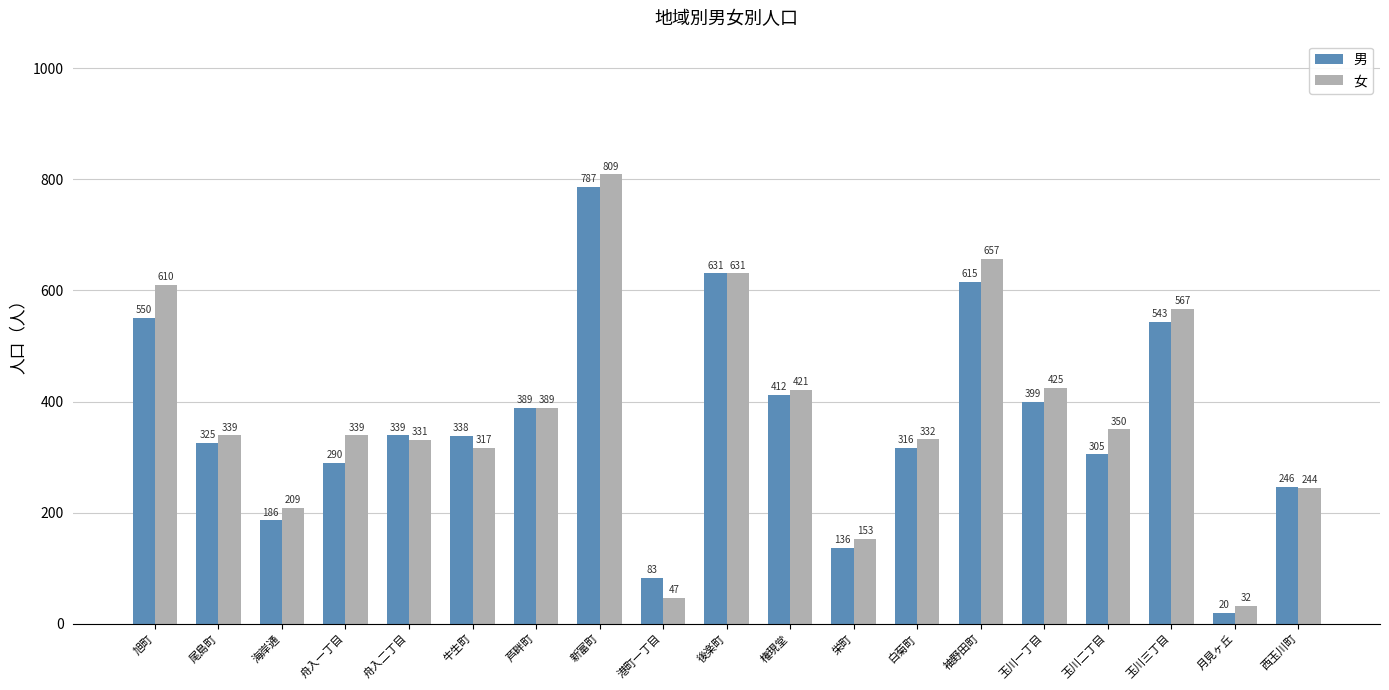

At which category is the sum across all series the highest?

新富町